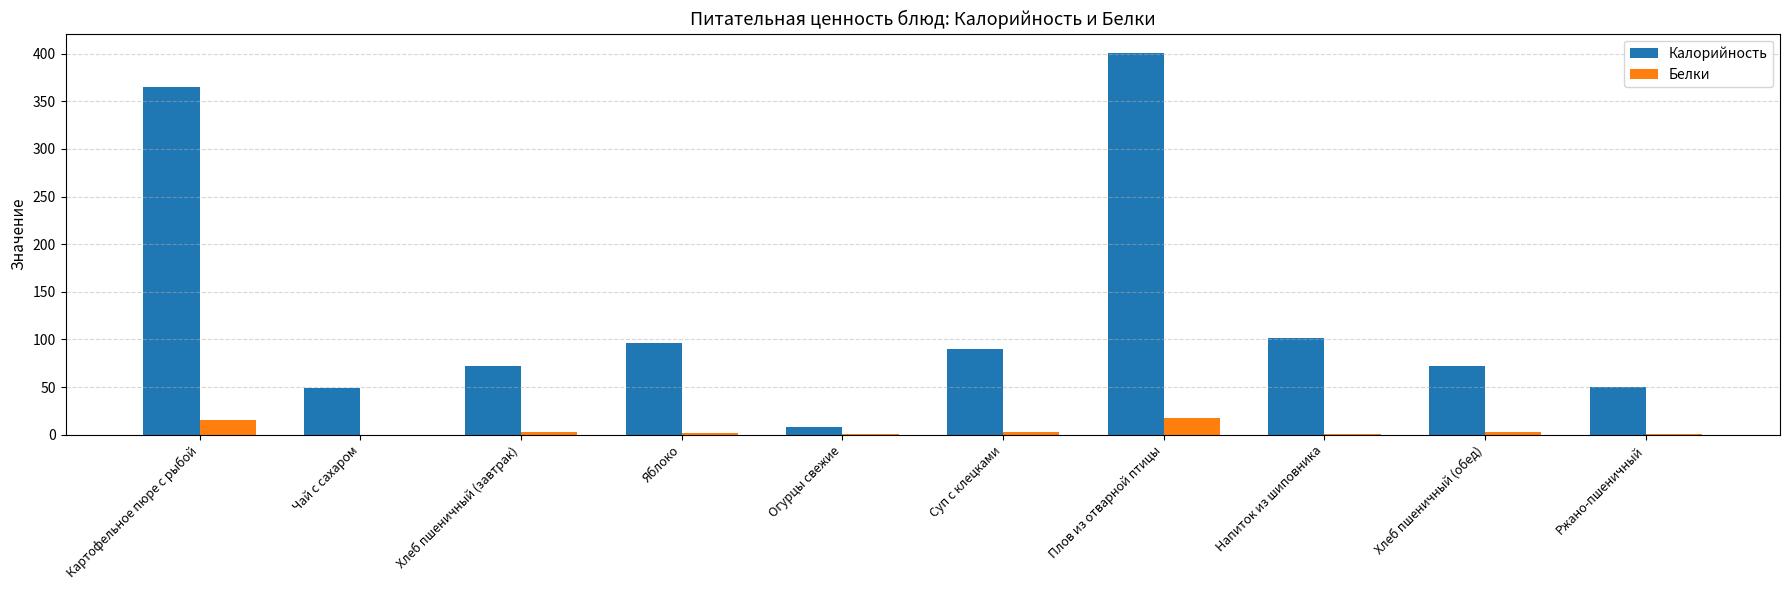

At which label does Белки first exceed 2?

Картофельное пюре с рыбой